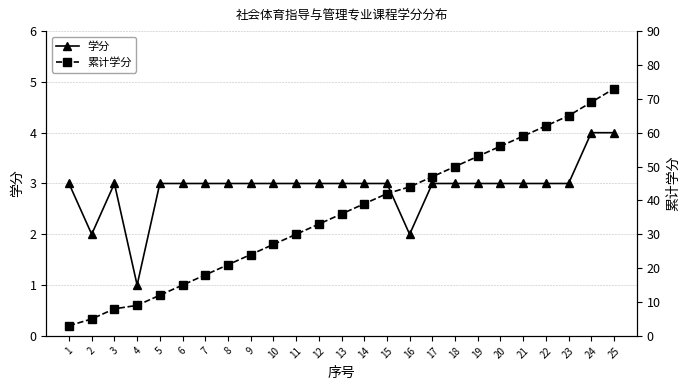

What is the difference between the 累计学分 values at 24 and 16?

25